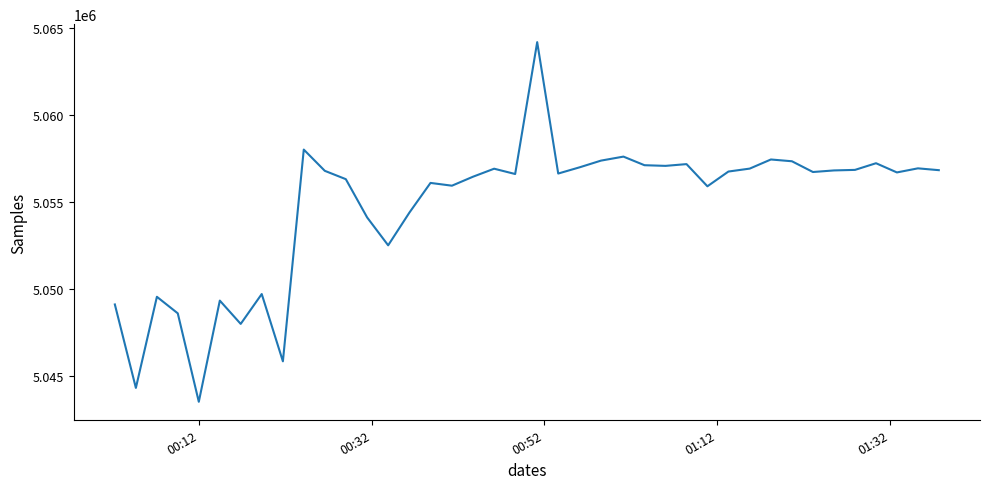

What is the difference between the maximum and minimum values?

20668